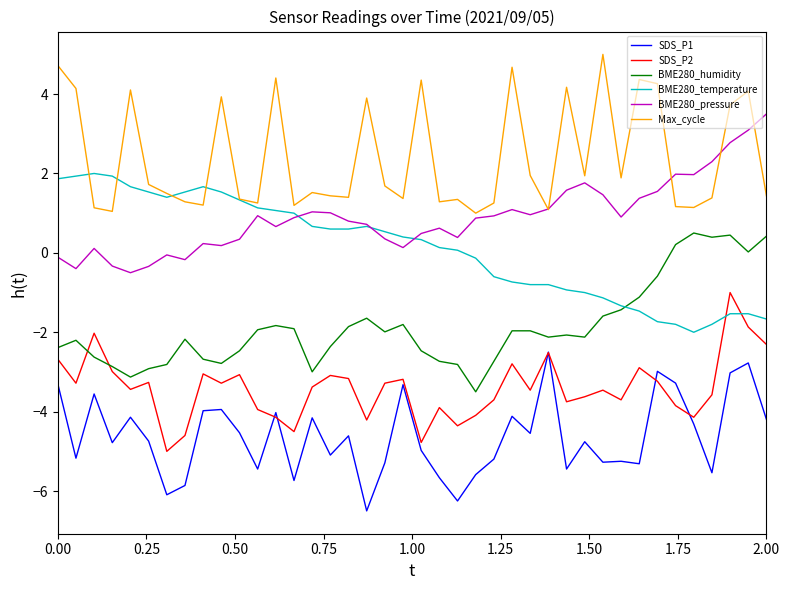

What is the minimum value for SDS_P2?

-5.0